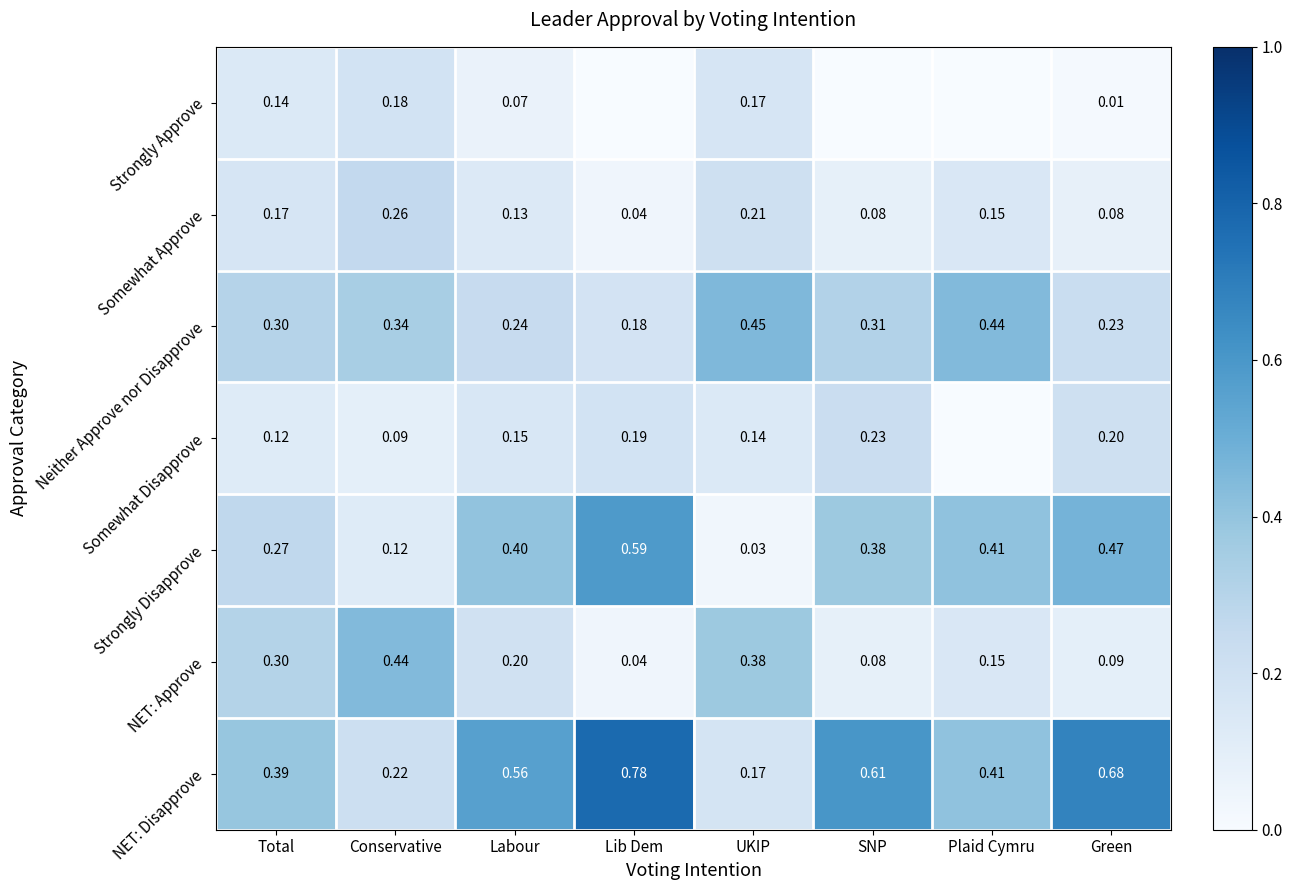

How many Neither Approve nor Disapprove values are between 0 and 1?

8